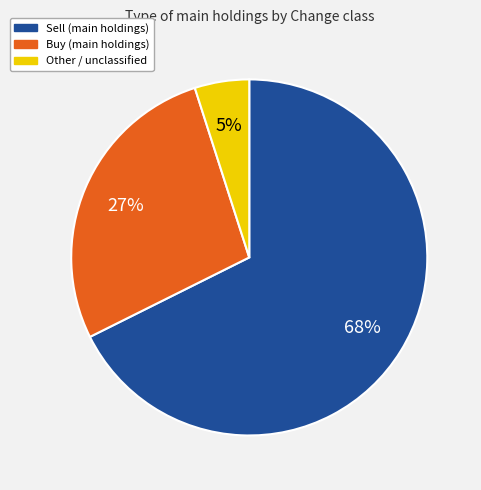

To the nearest percent, what is the average slice percentage?

33%